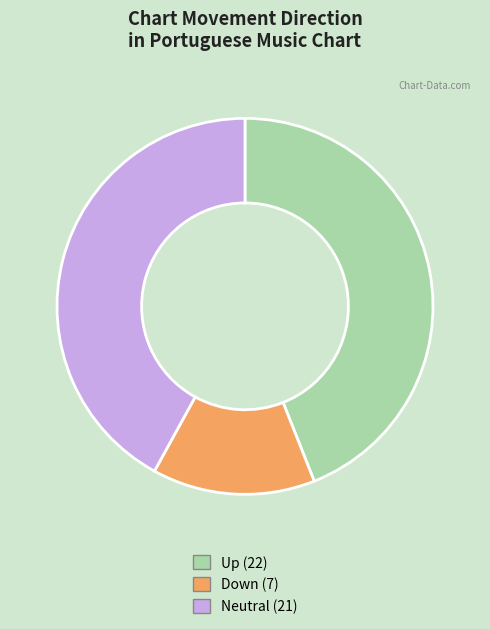

Does any single category account for the majority?

No